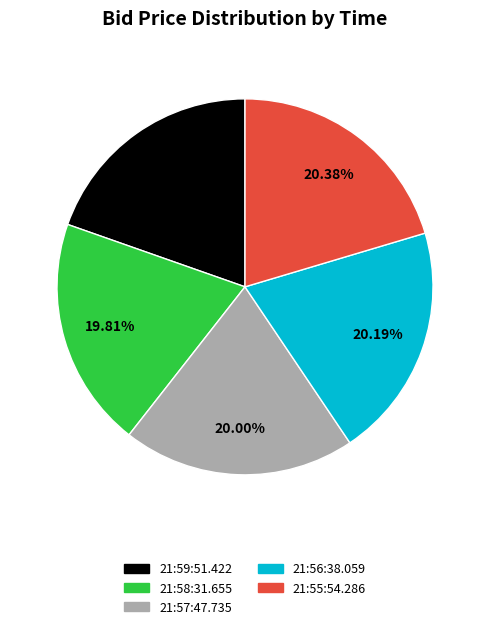

Is it true that 21:55:54.286 is 20% of the pie?

True